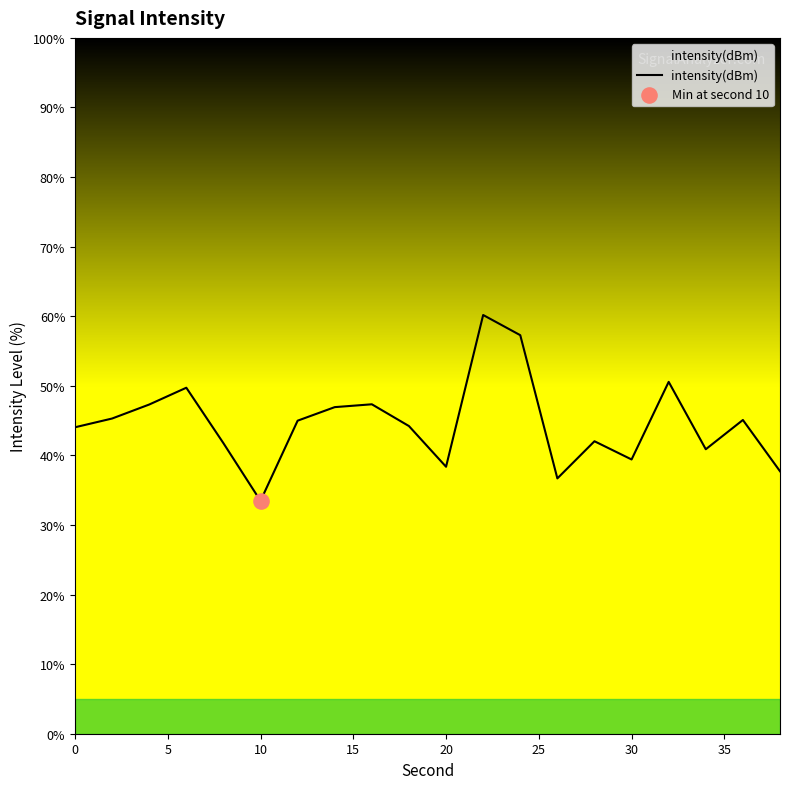

What is the maximum value shown in the chart?

60.2